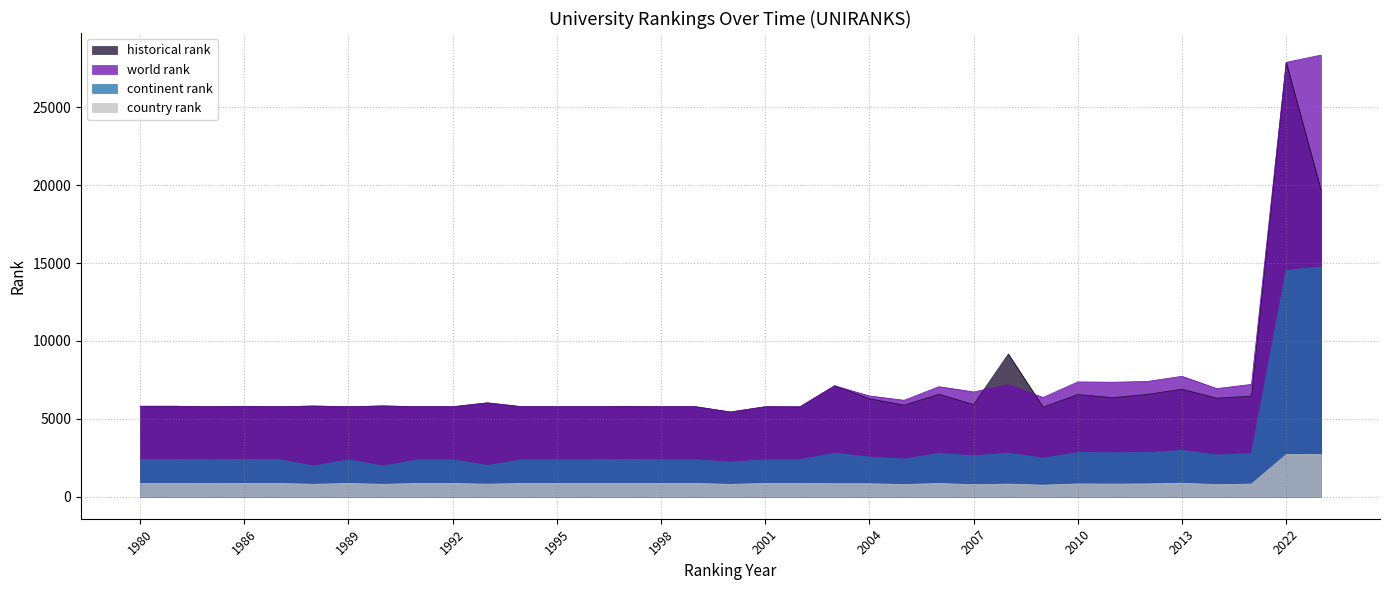

The continent rank series shows 1381 at 2004. True or false?

False